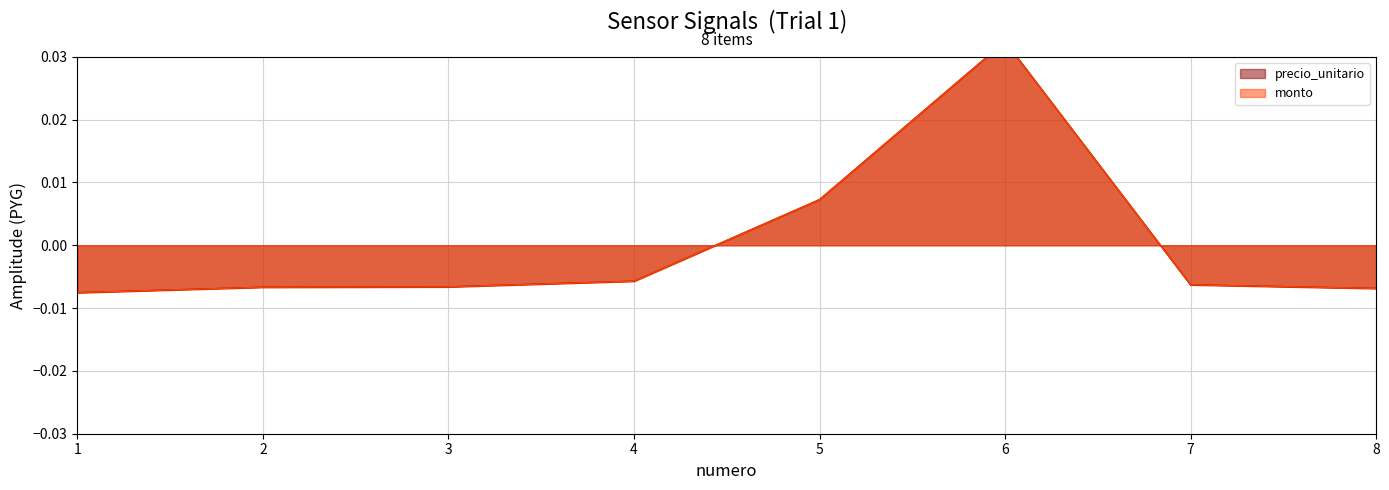

Is it true that monto equals -0.0 at 7?

False